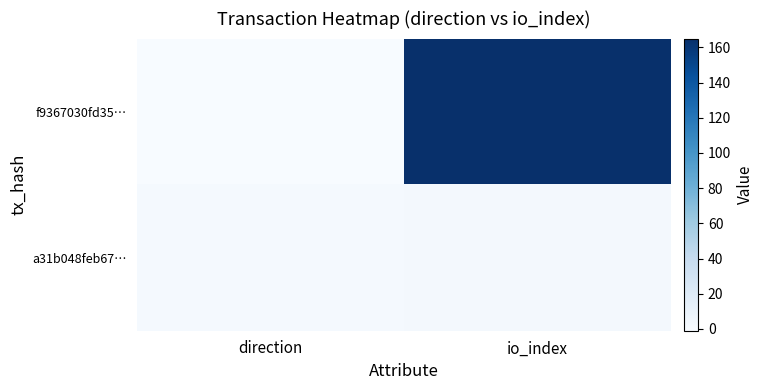

Reading left to right, transcribe all the data shown in this chart.

f9367030fd35…: direction=-1	io_index=165
a31b048feb67…: direction=1	io_index=2